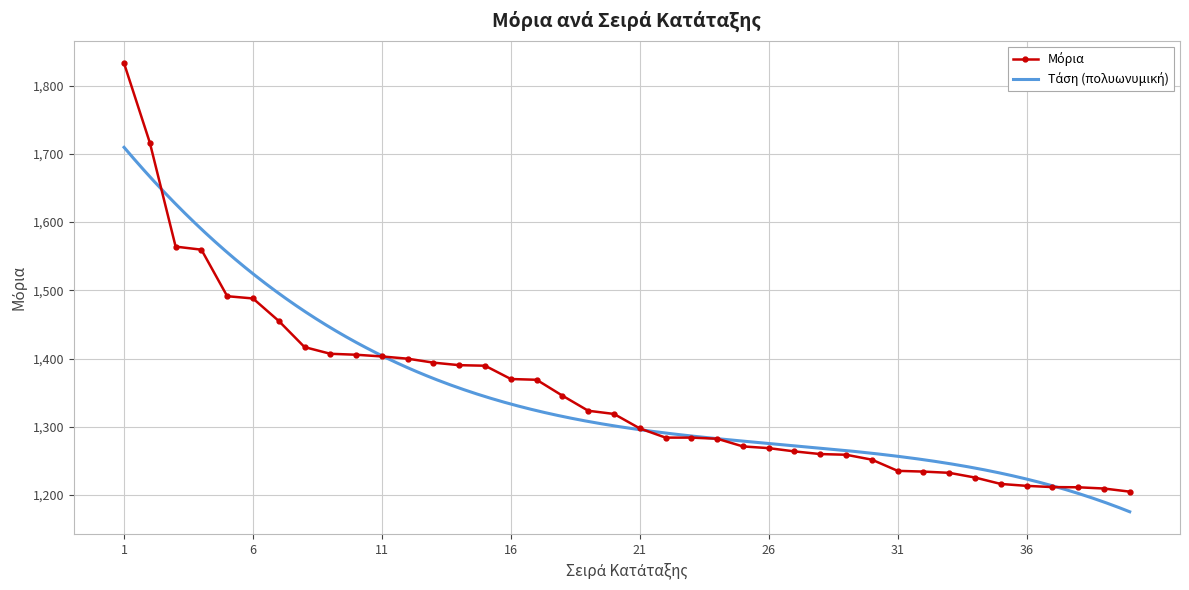

What is the change in value from 24 to 28?

-22.5